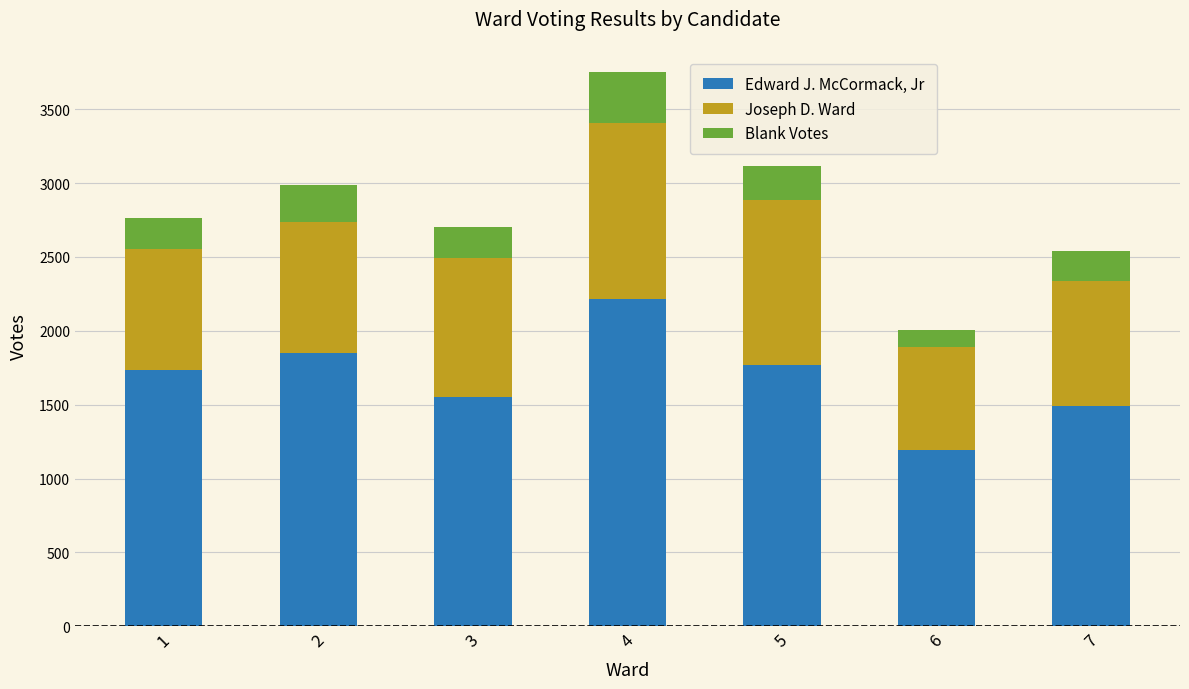

Reading left to right, transcribe the values for Edward J. McCormack, Jr.

1734	1848	1551	2215	1767	1191	1489